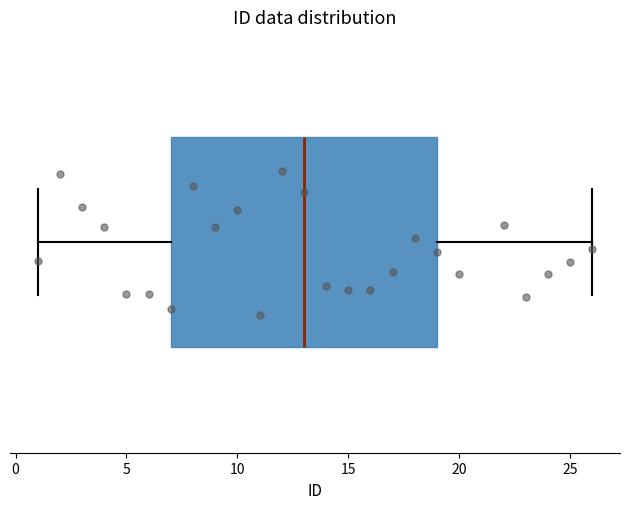

Transcribe this box plot: give where the median line is, the range the box spans, and where the two whiskers end, as read against the x-axis. The values are not printed on the chart, so give them approximately, as read against the axis.

median 13, box 7 to 19, whiskers 1 to 26